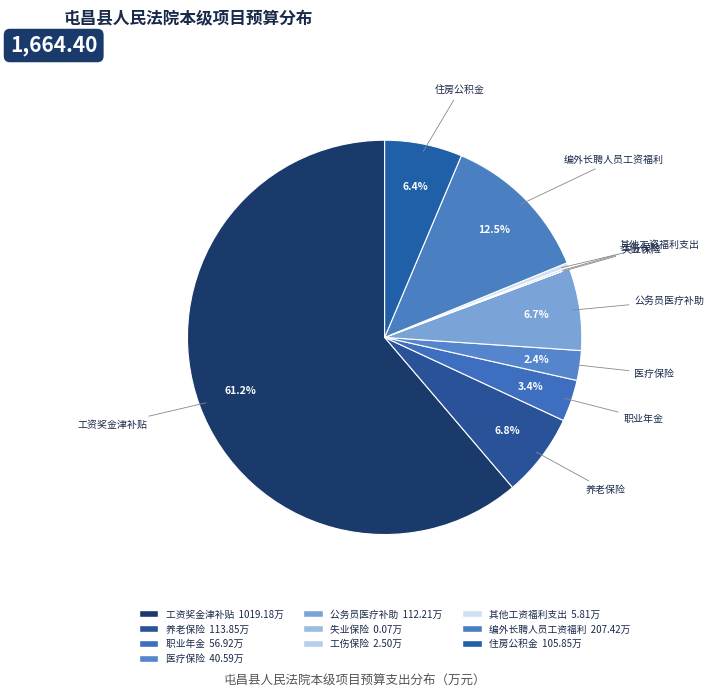

Combined, do 住房公积金 and 其他工资福利支出 account for over 50%?

No